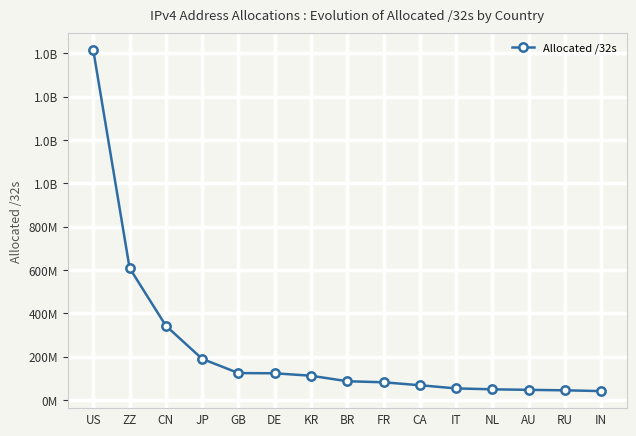

Rank the categories by value from lowest to highest.

IN, RU, AU, NL, IT, CA, FR, BR, KR, DE, GB, JP, CN, ZZ, US